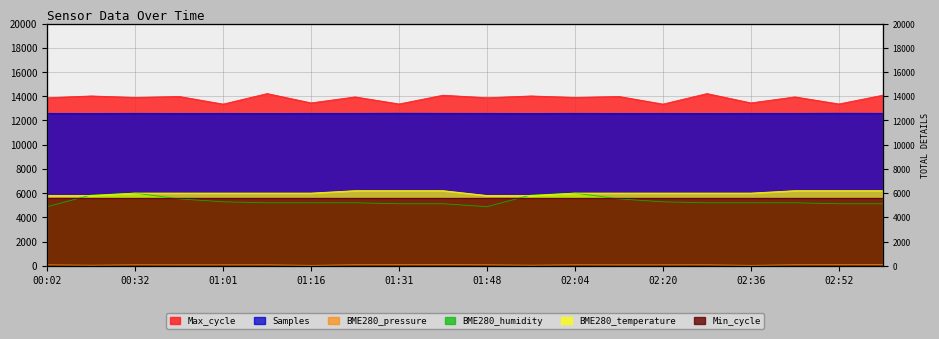

Reading left to right, extract all data points from this chart.

Max_cycle: 13874.4	14024.6	13899.4	13980.8	13352.4	14220.6	13450.2	13945.4	13363.2	14087.2	13874.4	14024.6	13899.4	13980.8	13352.4	14220.6	13450.2	13945.4	13363.2	14087.2
Samples: 12587.1	12579.6	12589.4	12582.3	12586.1	12577.3	12586.0	12586.4	12596.8	12589.8	12587.1	12579.6	12589.4	12582.3	12586.1	12577.3	12586.0	12586.4	12596.8	12589.8
BME280_pressure: 77.5	44.5	79.0	76.0	75.5	79.0	29.5	80.5	85.5	91.0	77.5	44.5	79.0	76.0	75.5	79.0	29.5	80.5	85.5	91.0
BME280_humidity: 4880.0	5840.0	6000.0	5520.0	5280.0	5200.0	5200.0	5200.0	5120.0	5120.0	4880.0	5840.0	6000.0	5520.0	5280.0	5200.0	5200.0	5200.0	5120.0	5120.0
BME280_temperature: 5800.0	5800.0	6000.0	6000.0	6000.0	6000.0	6000.0	6200.0	6200.0	6200.0	5800.0	5800.0	6000.0	6000.0	6000.0	6000.0	6000.0	6200.0	6200.0	6200.0